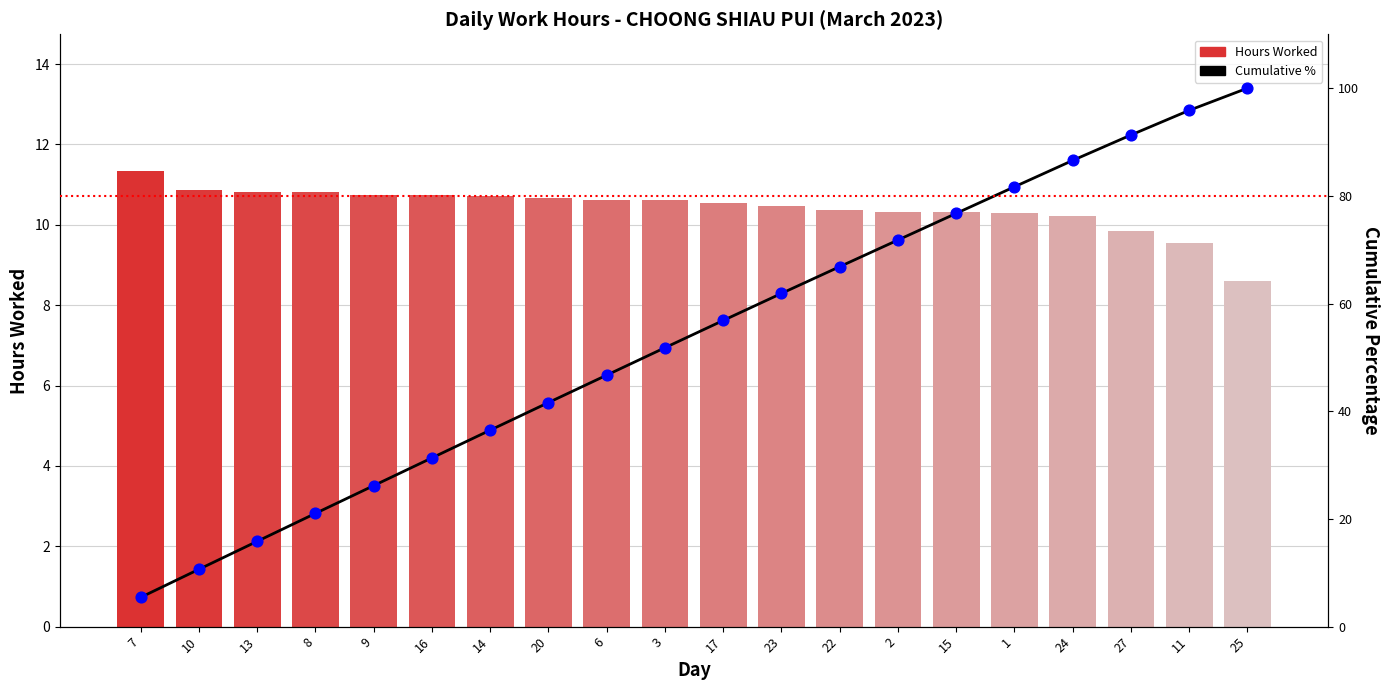

What is the total value across all series at 15?

163.8